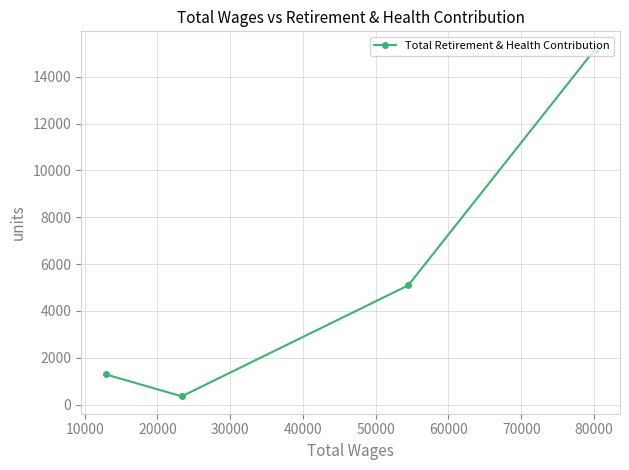

What is the difference between the maximum and minimum values?

14847